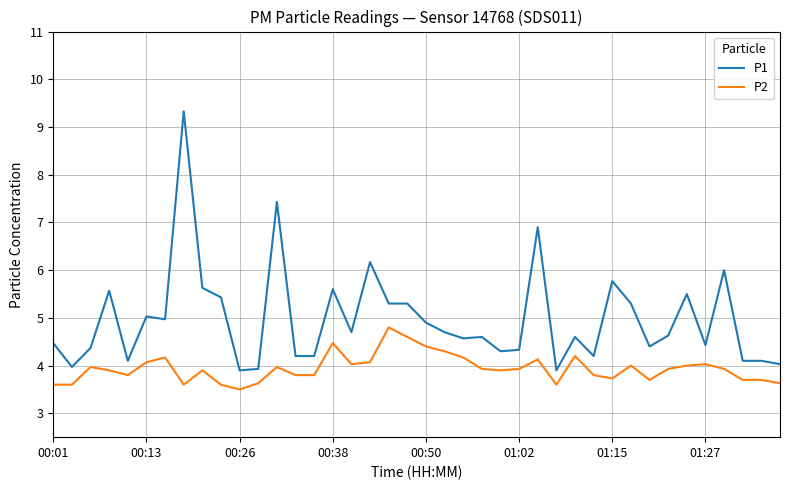

Rank the series by their maximum value, from lowest to highest.

P2, P1